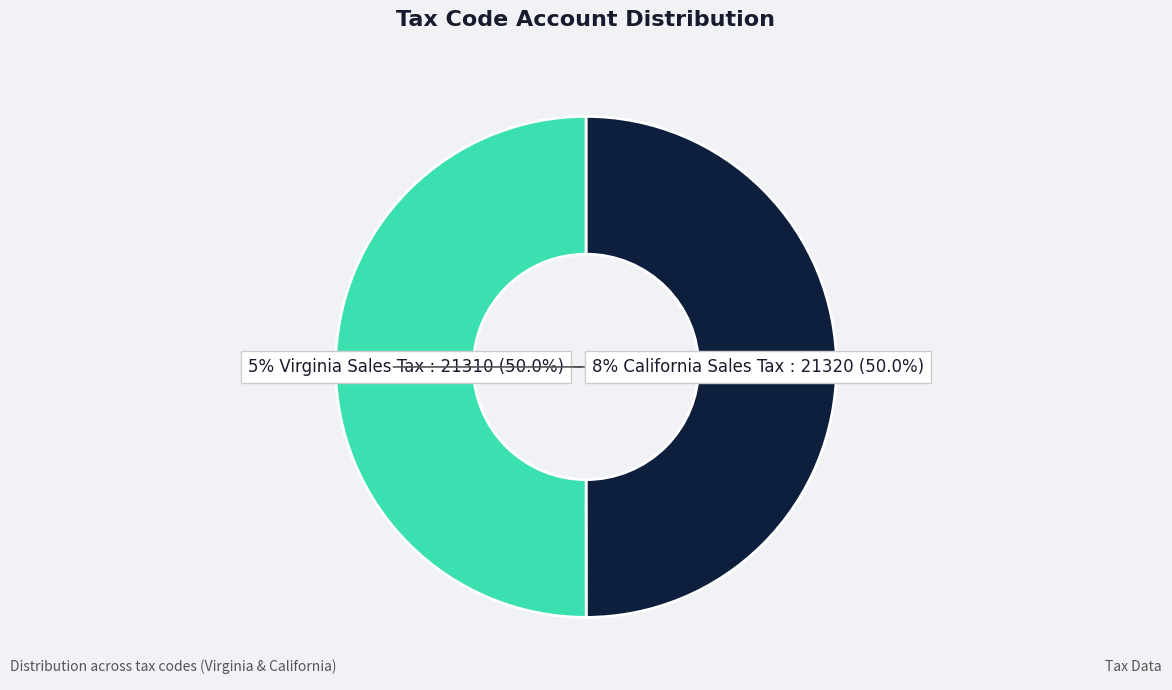

Rank the categories by value from lowest to highest.

5, 8